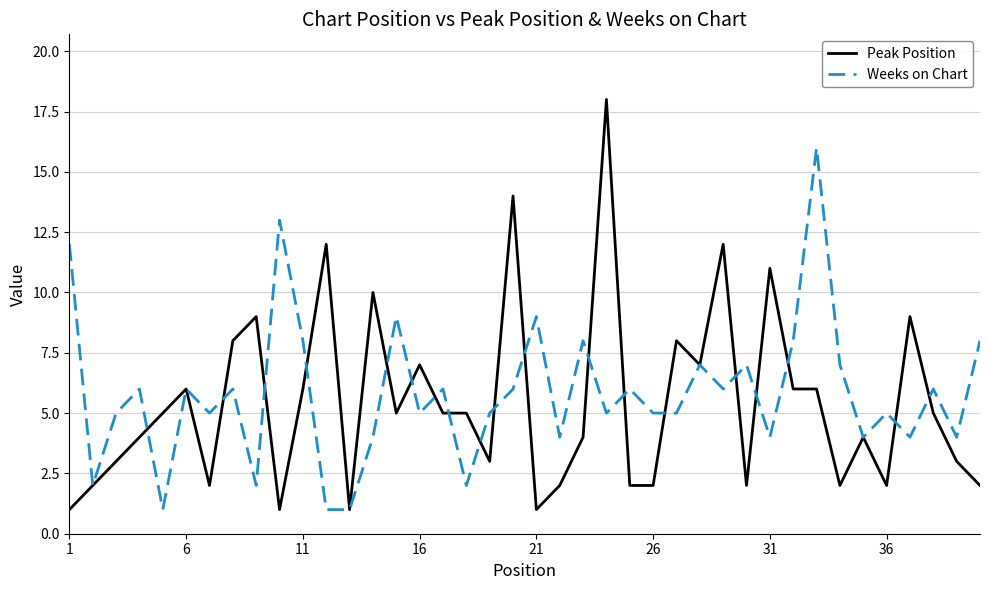

What is the highest value of the Peak Position series?

18